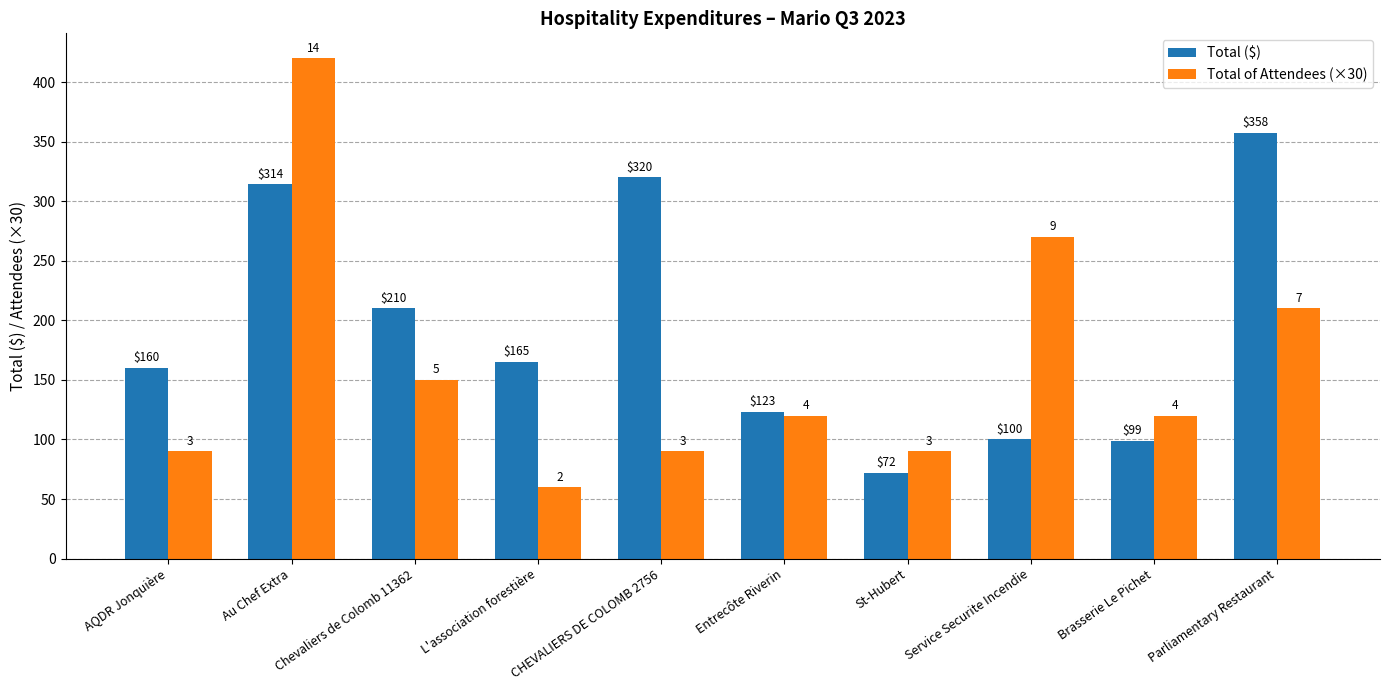

What is the difference between the maximum and minimum values in the Total ($) series?

285.4